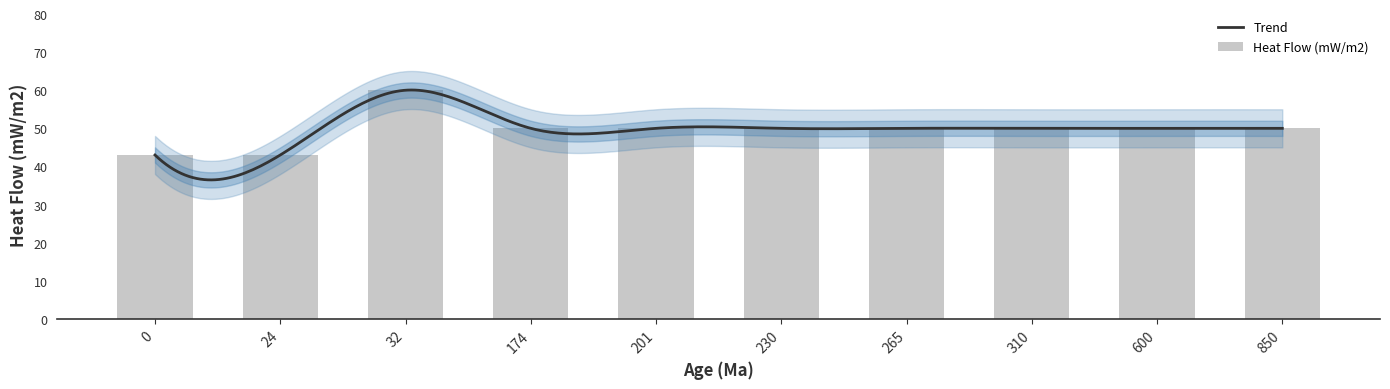

How many values are below 50?

2